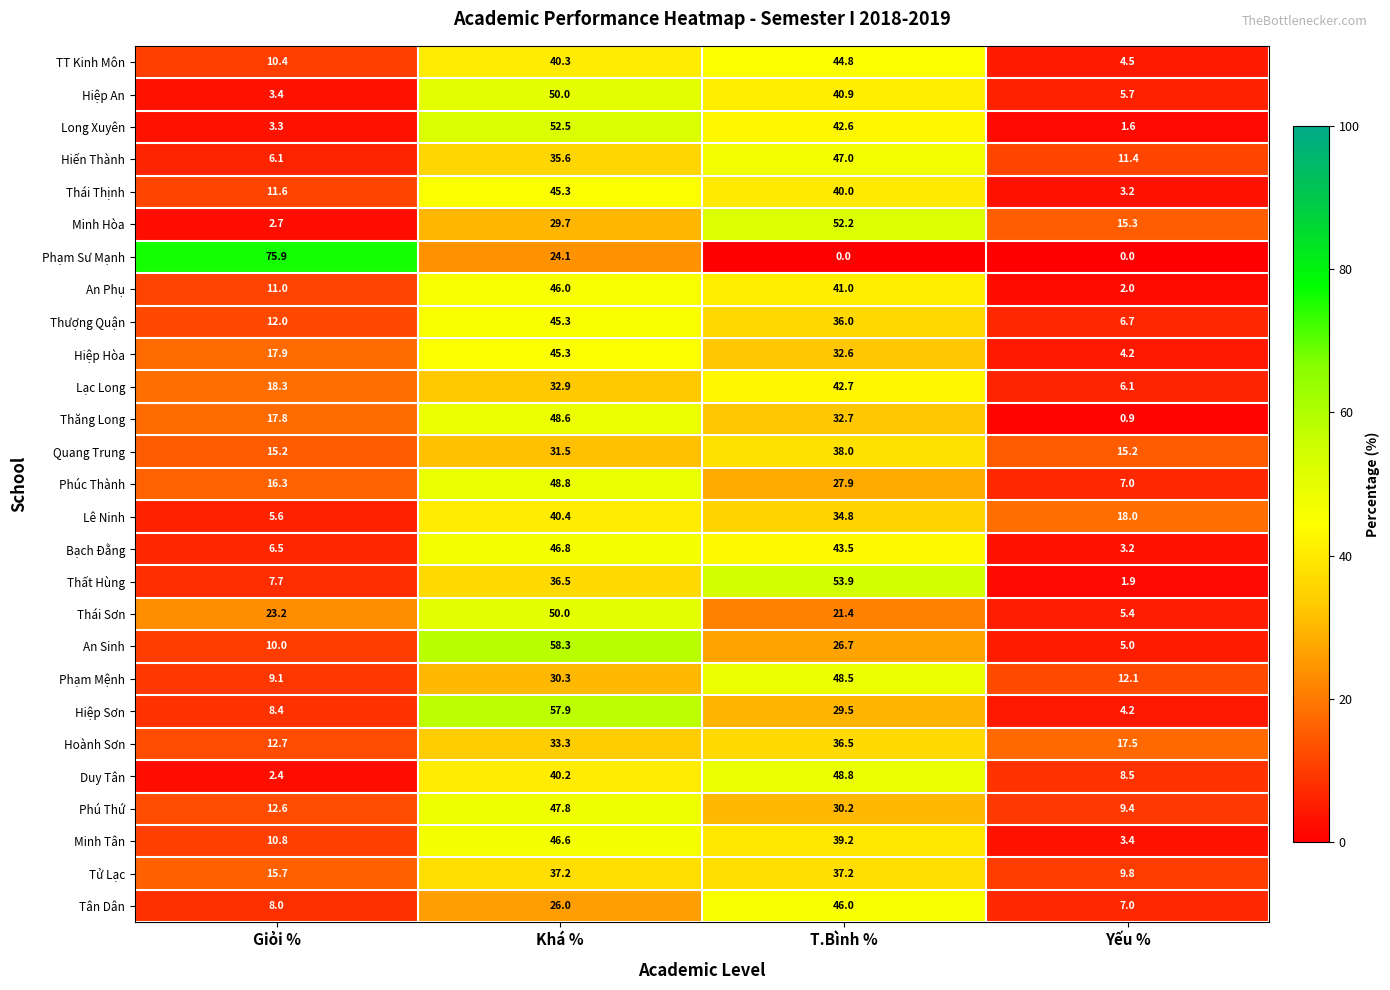

How many data points does each series have?

4